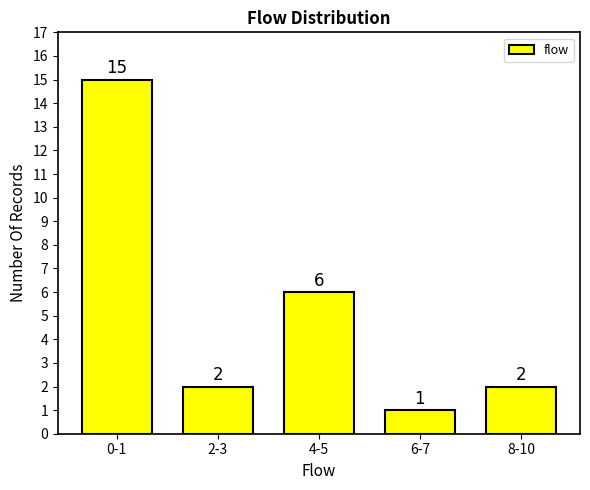

Reading right to left, extract all data points from this chart.

2	1	6	2	15